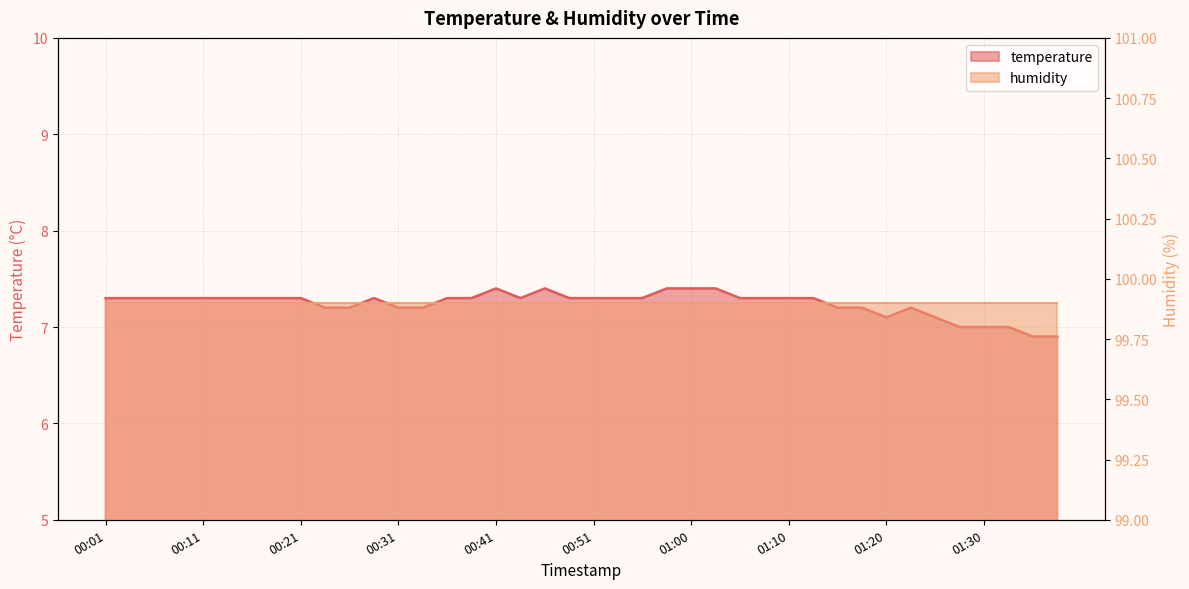

At which category does the data reach its first local valley?

00:43